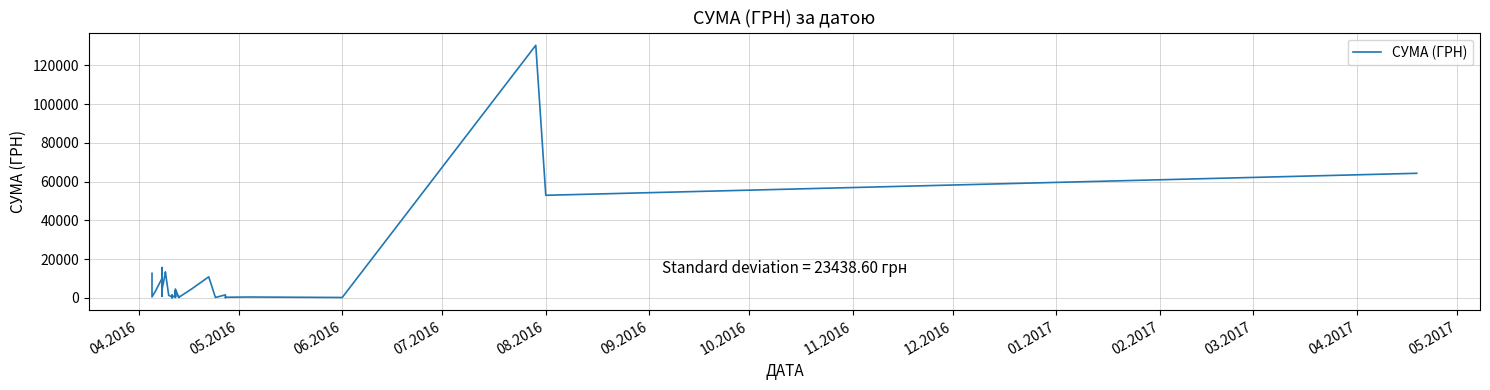

What is the value of the 9th point from the left?

7040.0